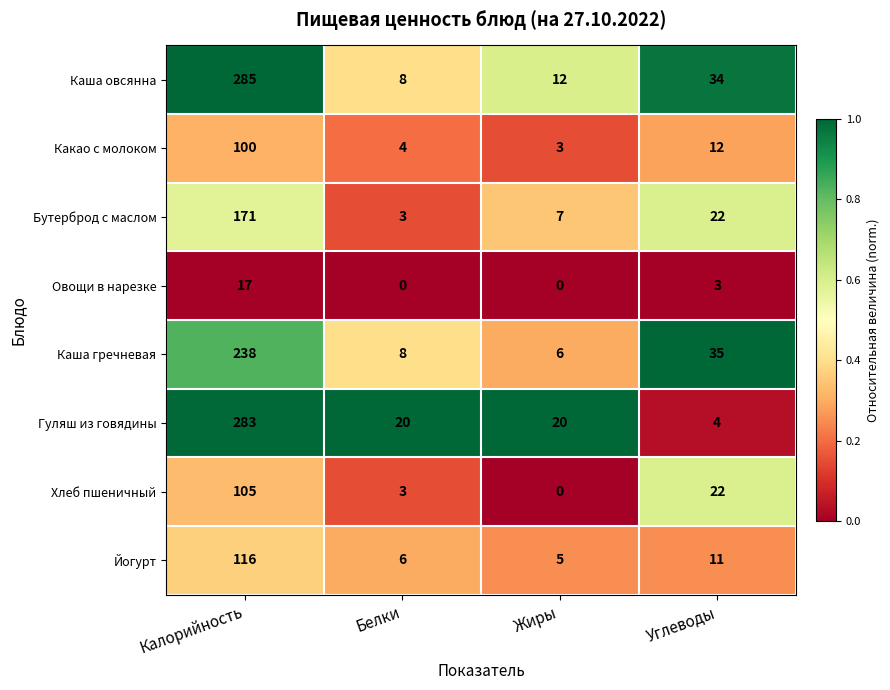

What is the total value across all series at Углеводы?

143